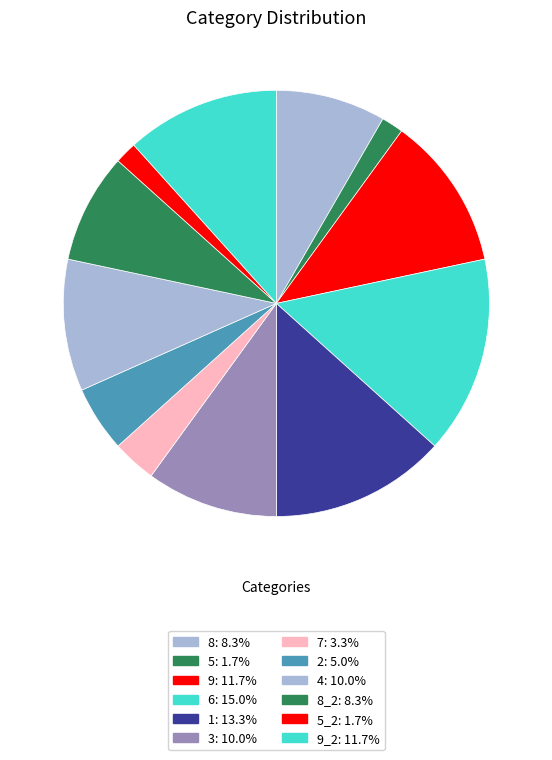

How many slices are in this pie chart?

12